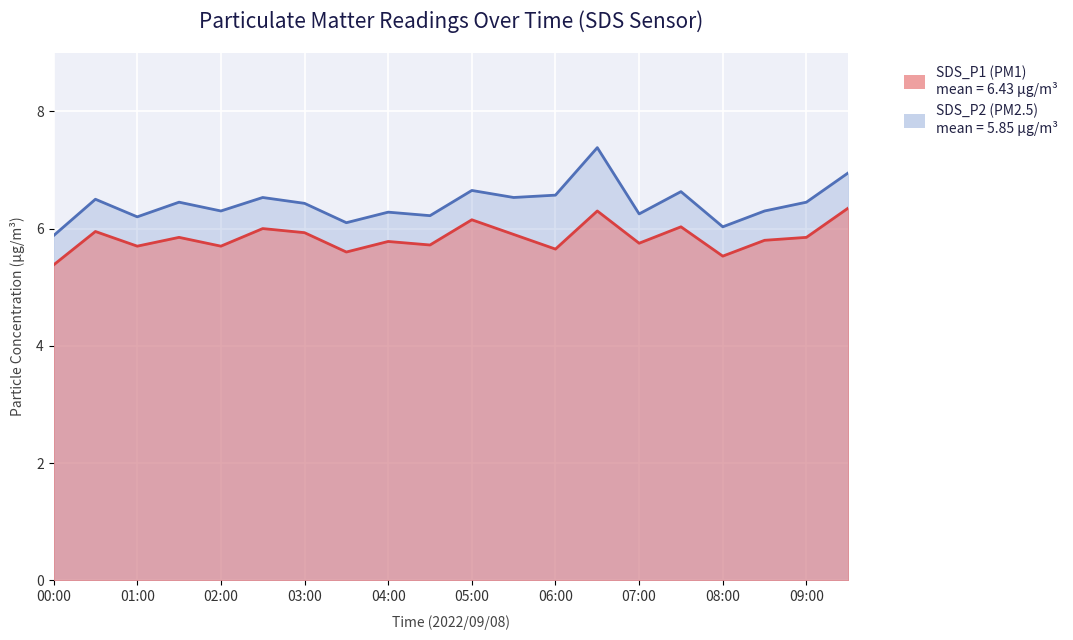

How many distinct data groups are displayed?

2